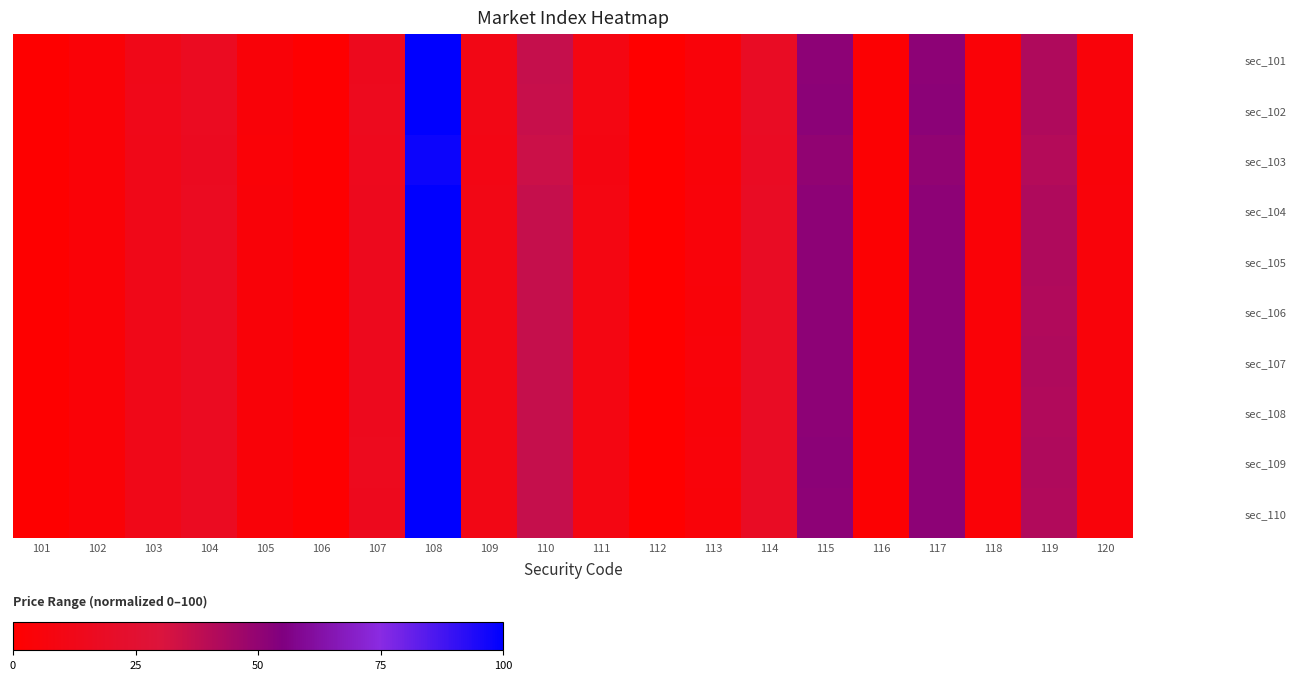

Rank the series at 106 from highest to lowest value.

sec_102, sec_109, sec_105, sec_107, sec_101, sec_104, sec_106, sec_108, sec_110, sec_103